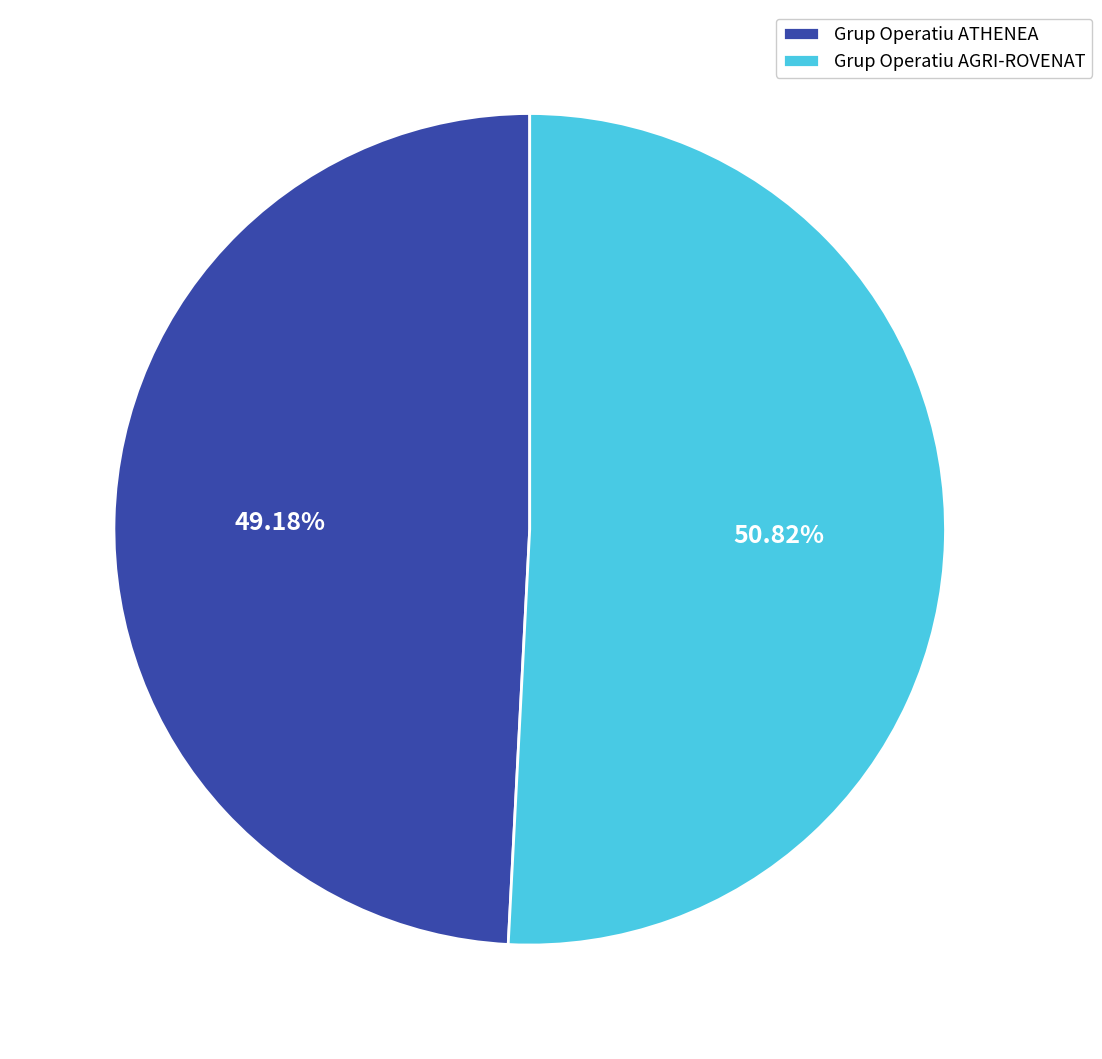

What percentage do Grup Operatiu AGRI-ROVENAT and Grup Operatiu ATHENEA together represent?

100.0%